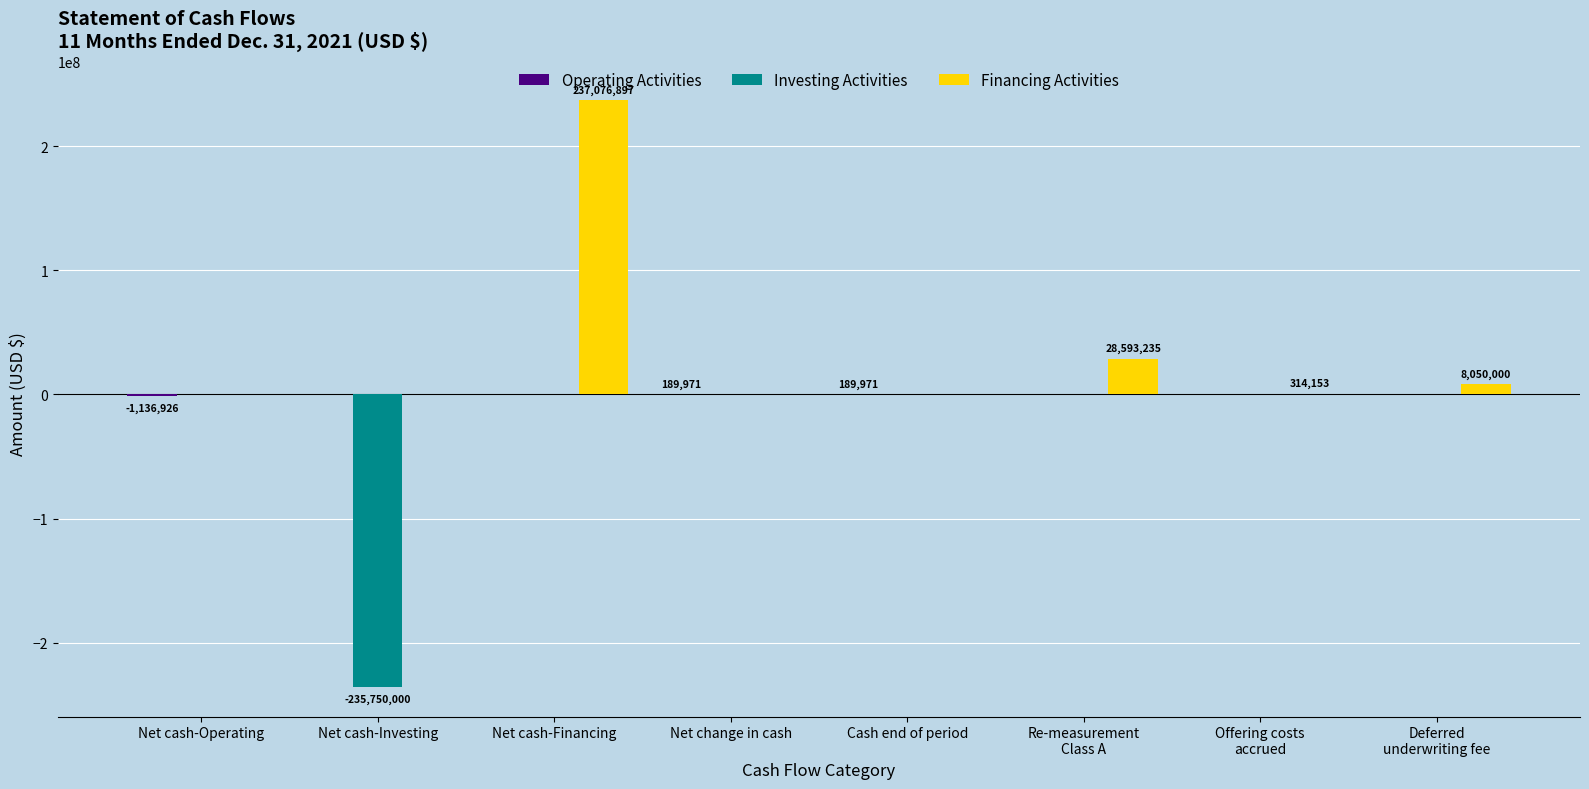

The value of Financing Activities at Net cash-Investing is 0. True or false?

True